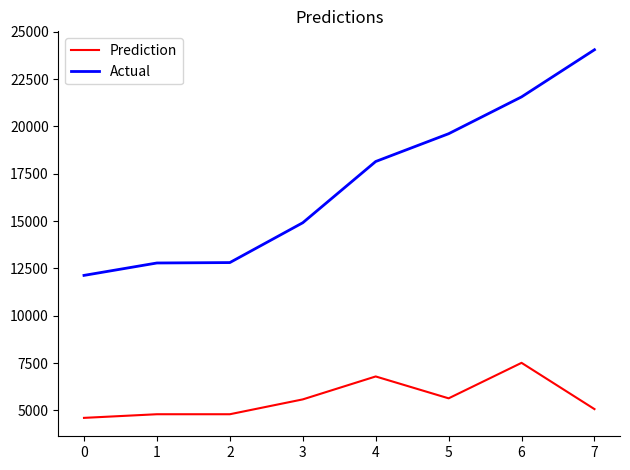

Rank the series at 5 from highest to lowest value.

Actual, Prediction